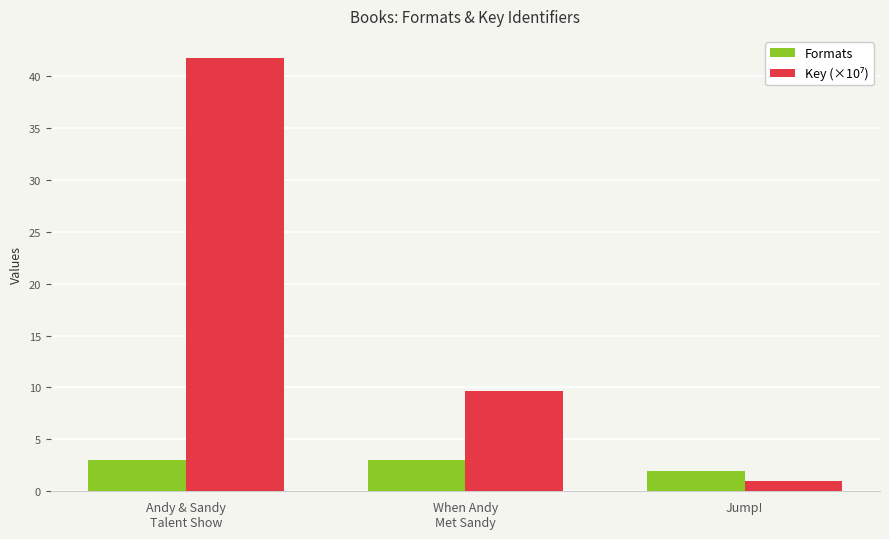

What is the minimum value shown in the chart?

1.0